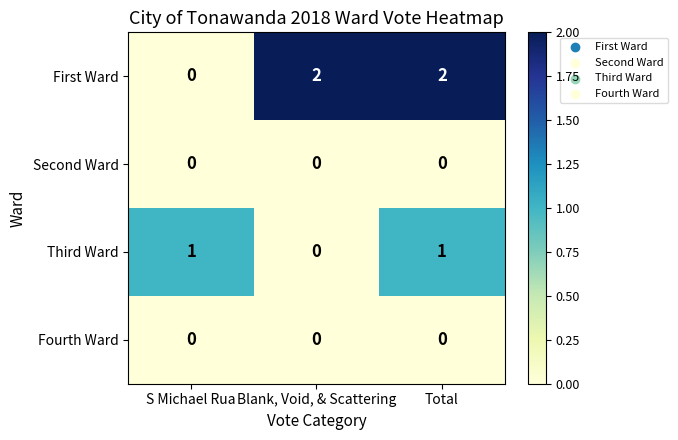

Reading left to right, list all the values displayed in this chart.

First Ward: 0	2	2
Second Ward: 0	0	0
Third Ward: 1	0	1
Fourth Ward: 0	0	0